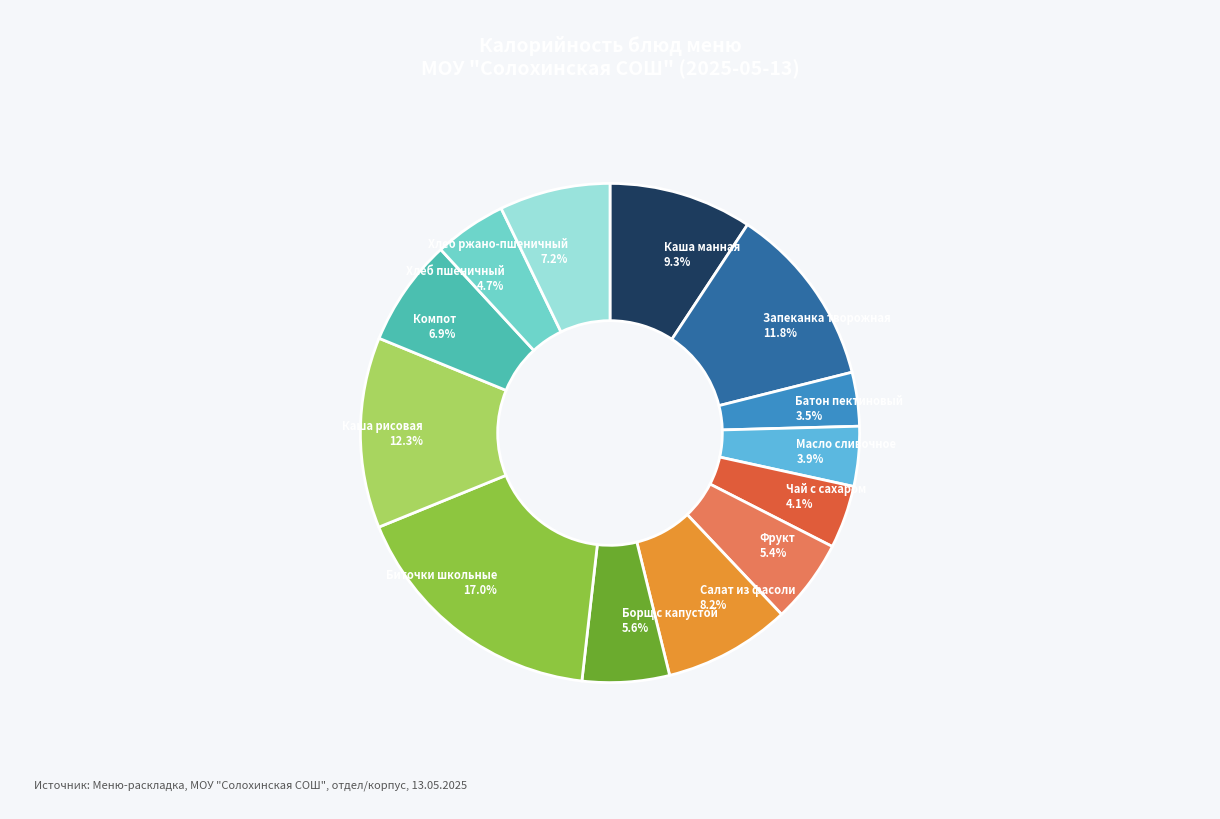

Approximately how many times larger is the value at Хлеб пшеничный compared to Каша манная?

0.5